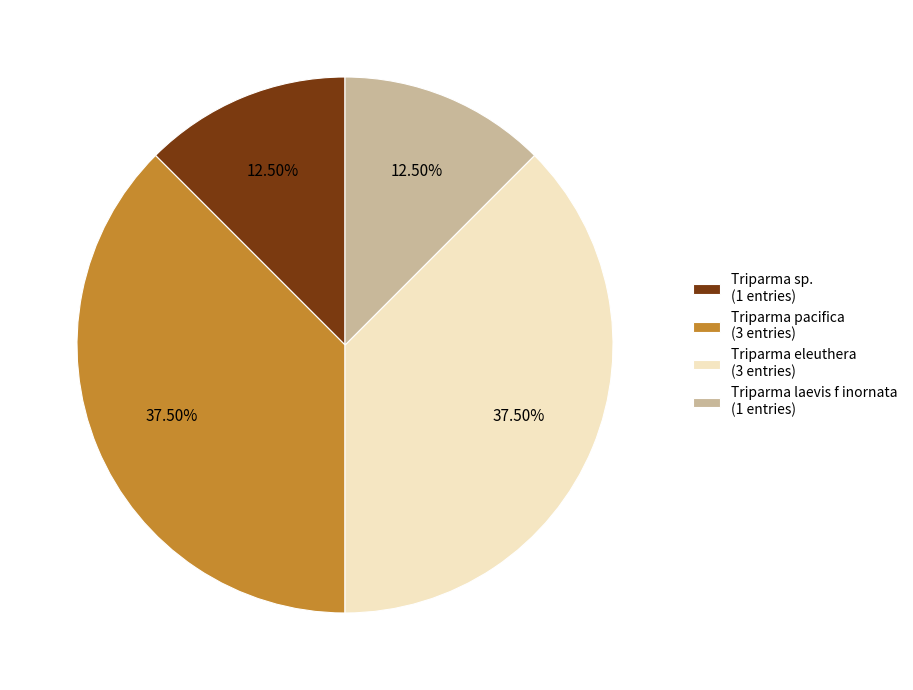

Does any single category account for the majority?

No